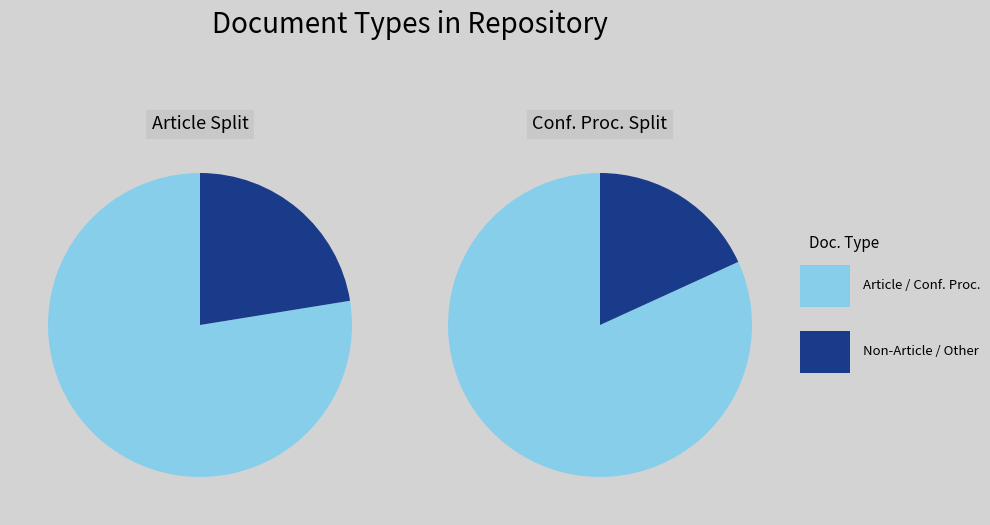

Which category has the biggest portion of the pie?

Article